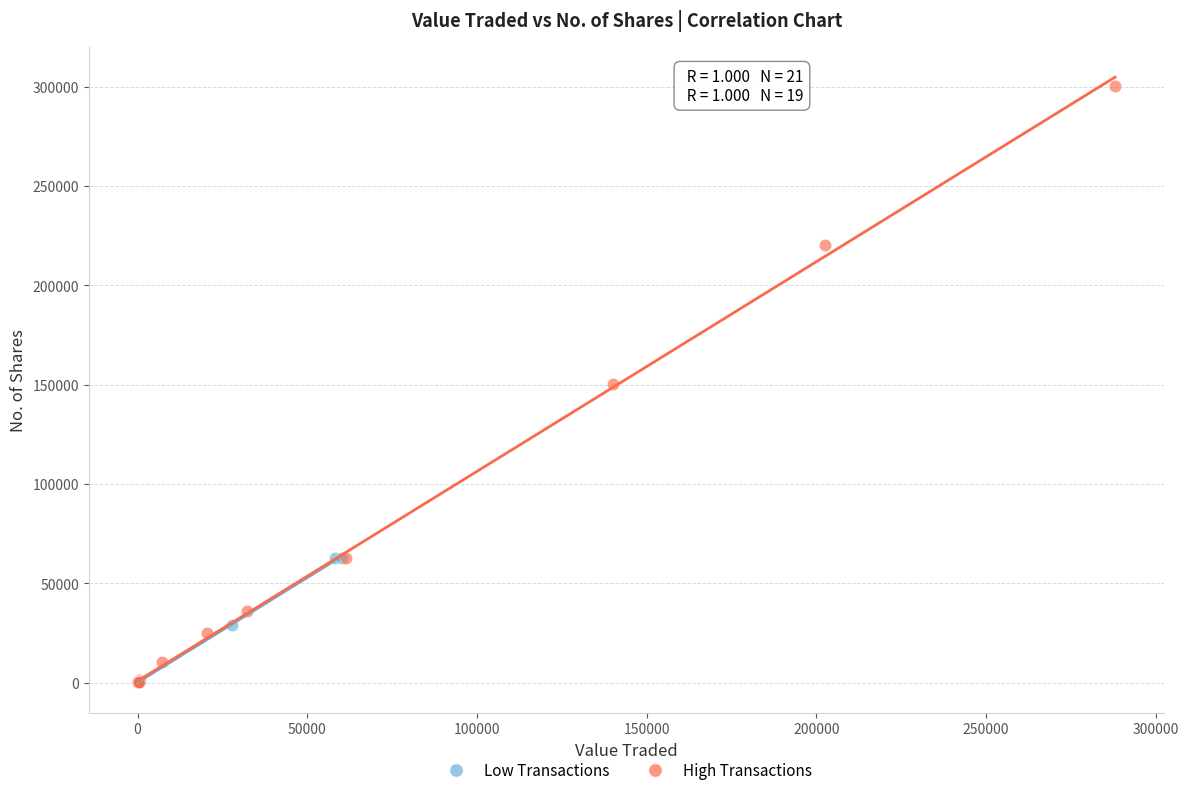

Which series has the widest spread of Y values?

High Transactions